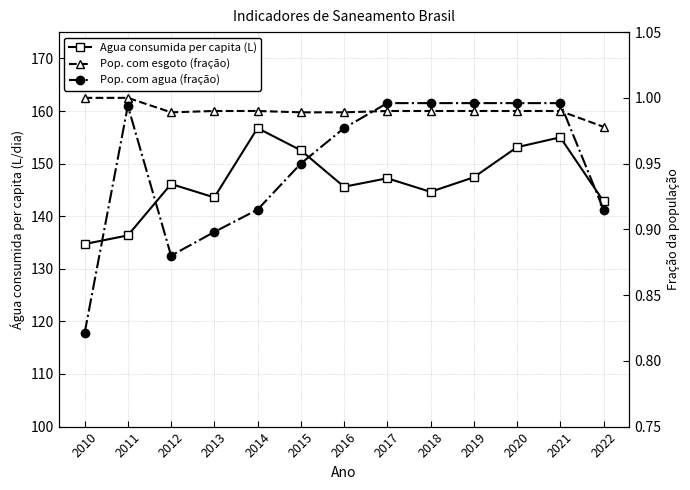

What are all the series names shown in the legend?

Agua consumida per capita (L), Pop. com esgoto (fração), Pop. com agua (fração)